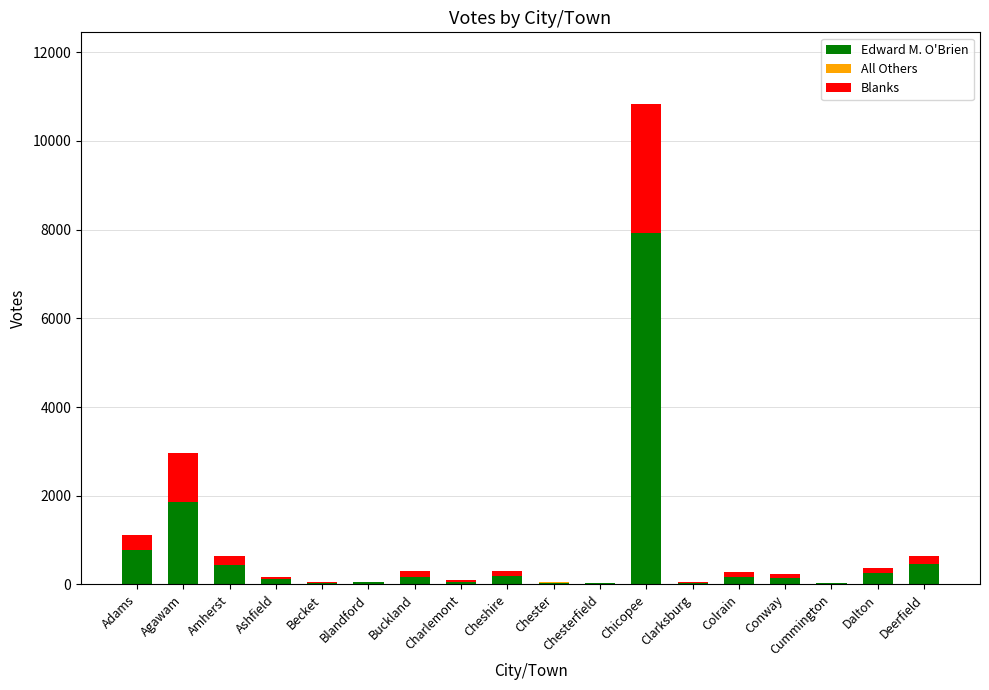

What is the difference between the second highest and minimum values in the All Others series?

4